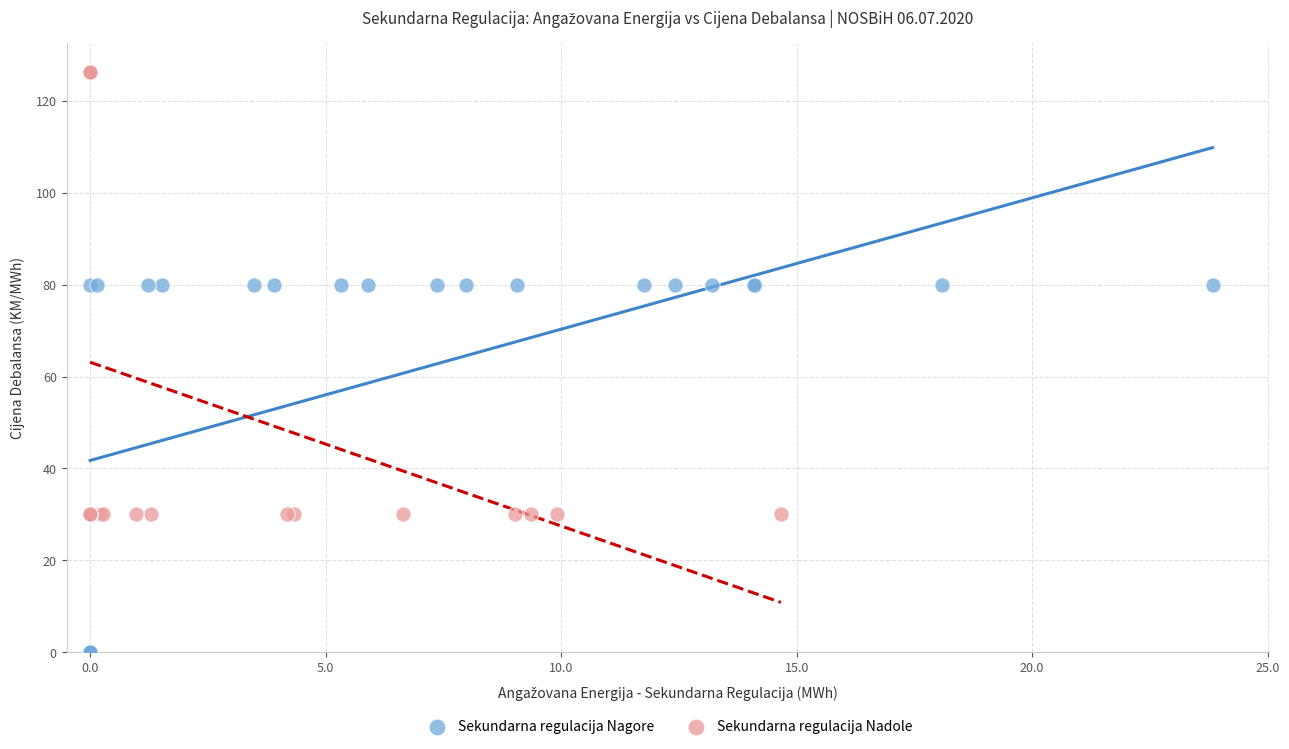

Which series contains the lowest Y value?

Sekundarna regulacija Nagore